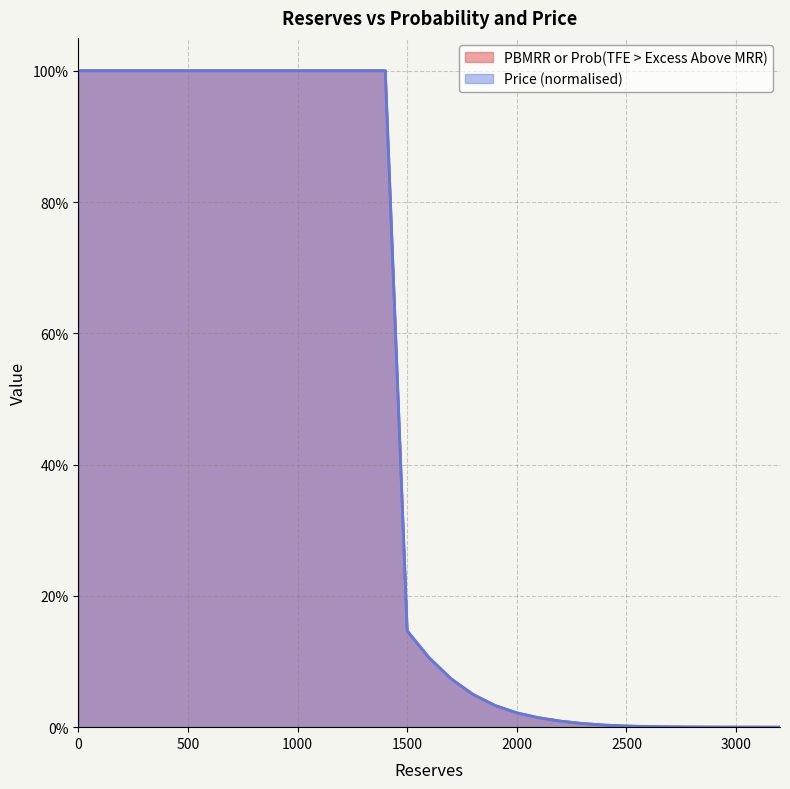

What is the difference between the maximum and minimum values in the Price series?

1.0